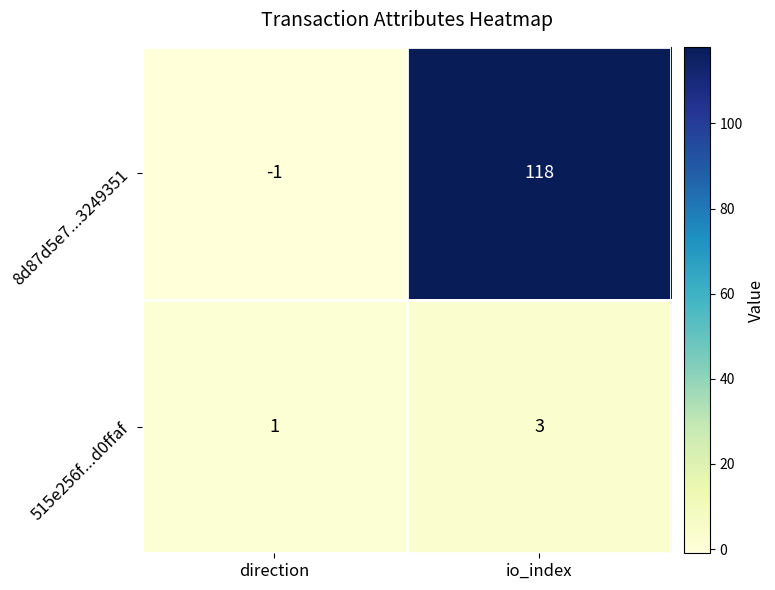

What is the total value across all series at io_index?

121